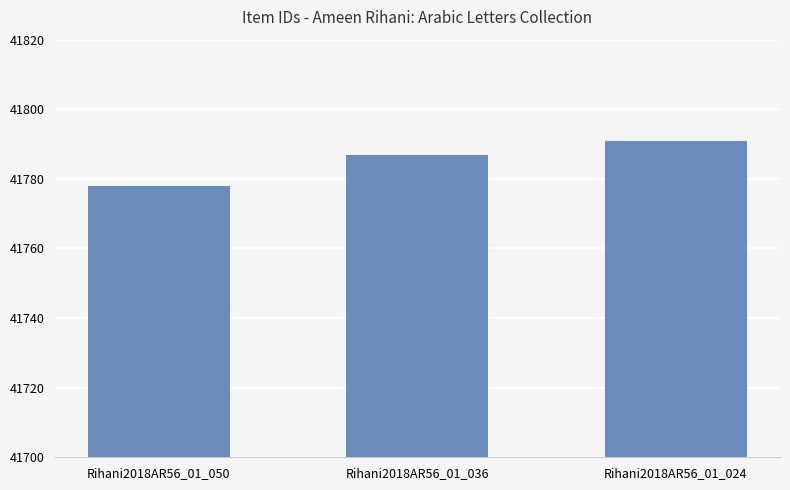

What is the change in value from Rihani2018AR56_01_050 to Rihani2018AR56_01_024?

+13